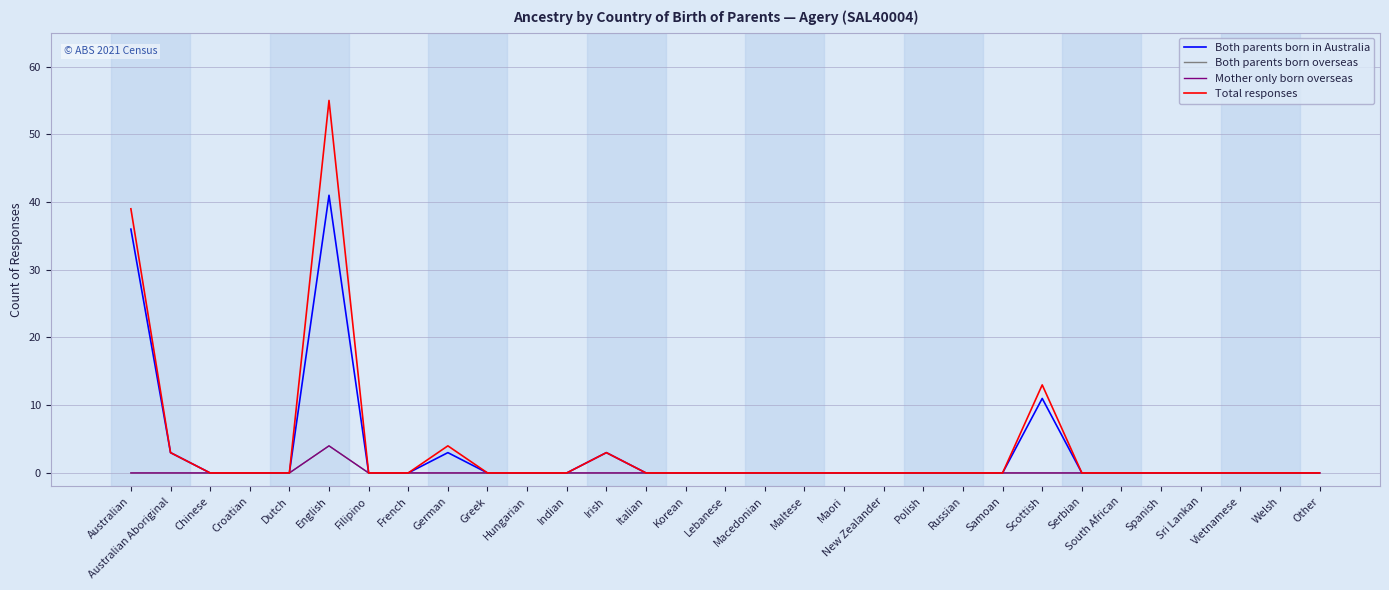

Does the chart have visible grid lines?

Yes